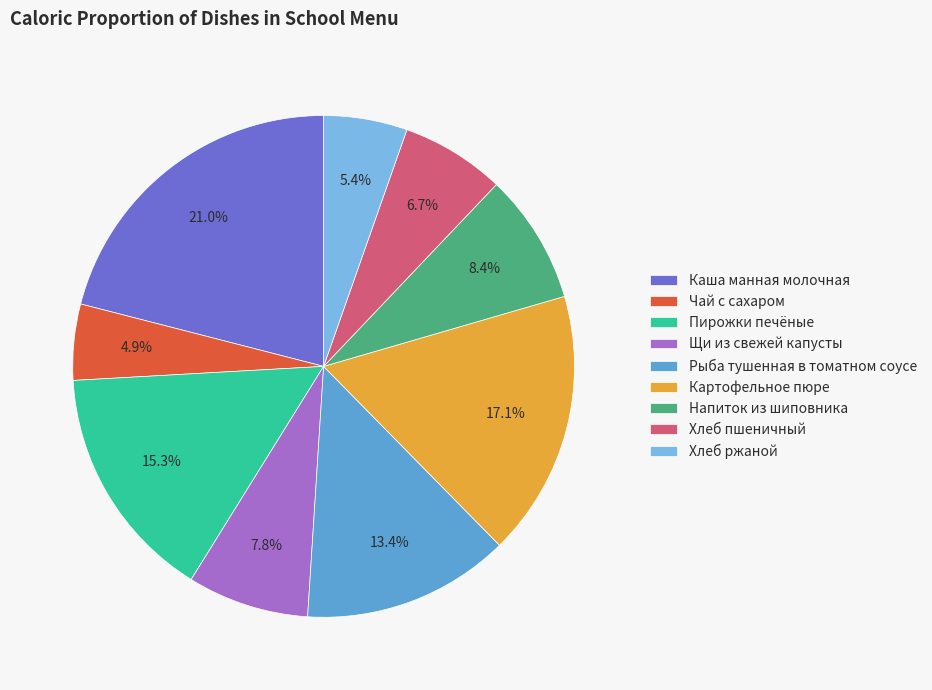

What is the largest slice in the pie chart?

Каша манная молочная